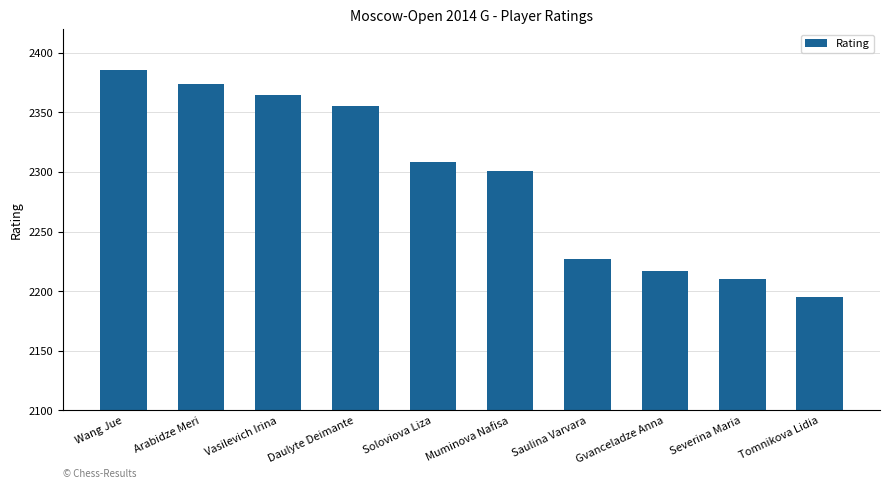

What is the difference between the values at Daulyte Deimante and Wang Jue?

31